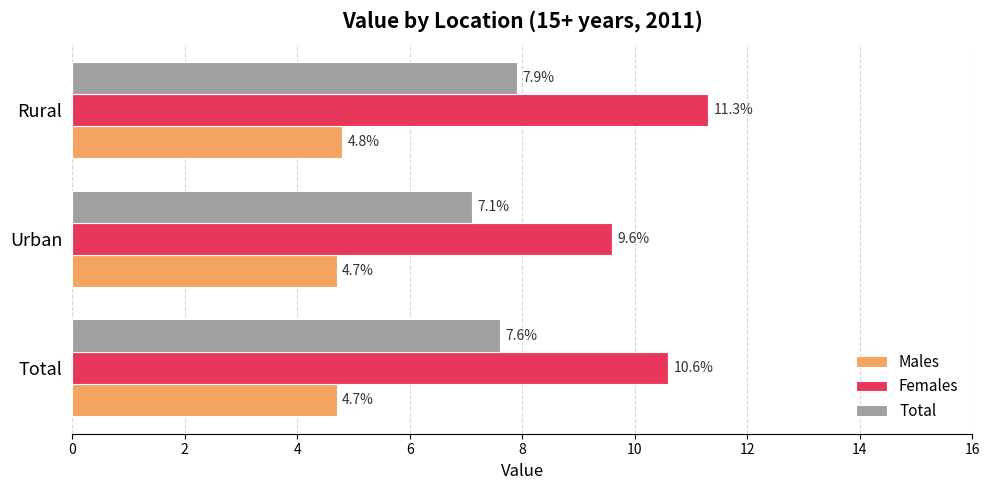

True or false: Total has a value of 7.9 at Rural.

True